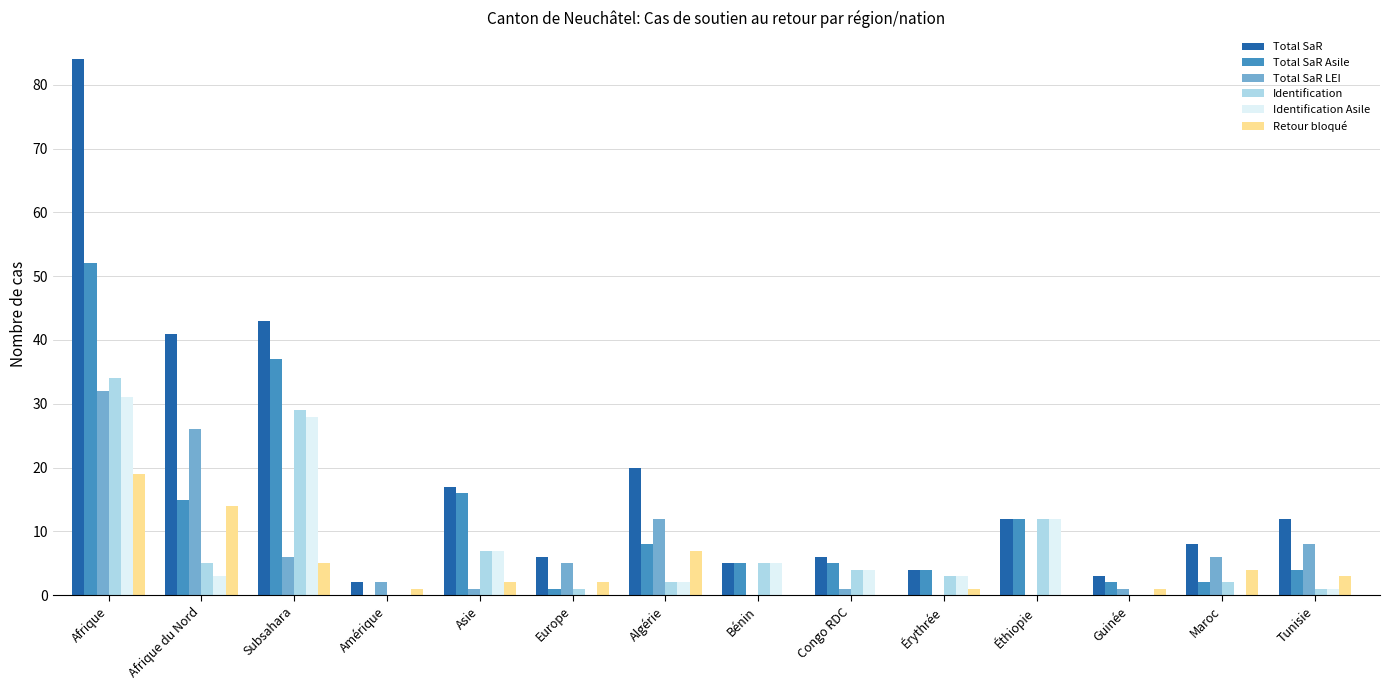

Is it true that Total SaR Asile equals 20 at Afrique du Nord?

False